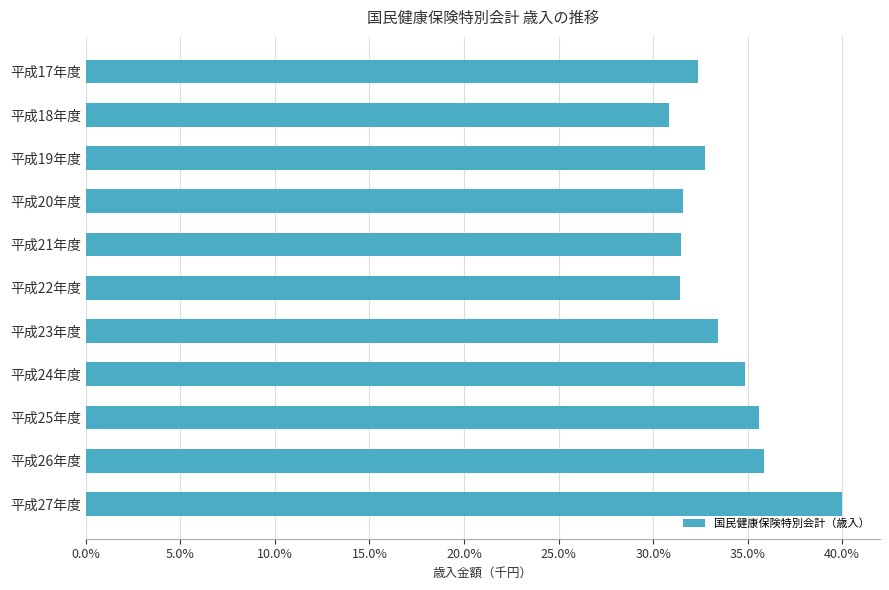

What value does the data have at 平成20年度?

31.6